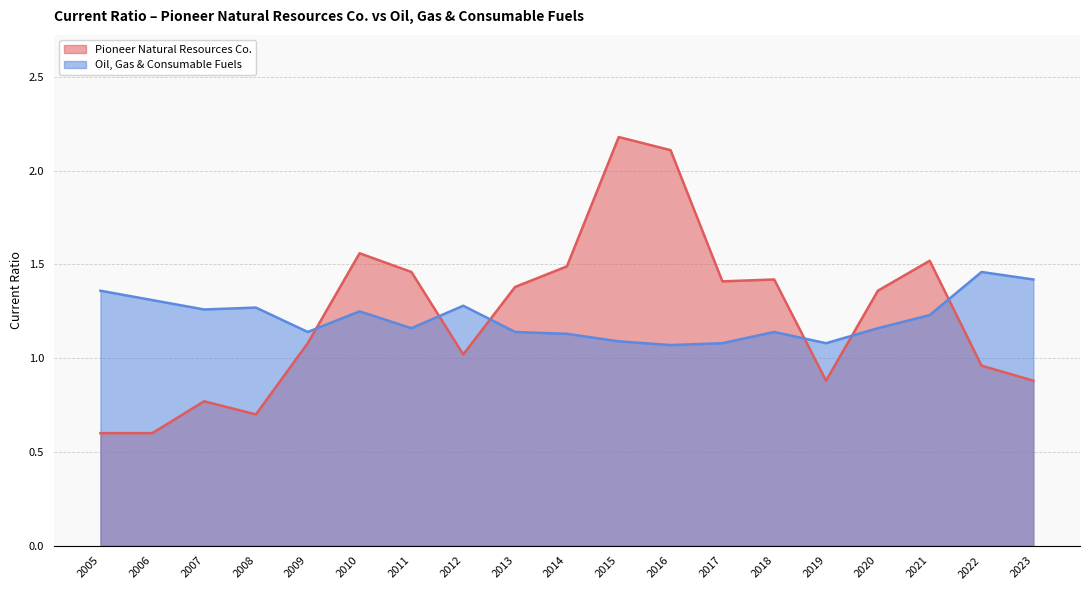

Where do Oil, Gas & Consumable Fuels and Pioneer Natural Resources Co. first cross each other?

2009 and 2010